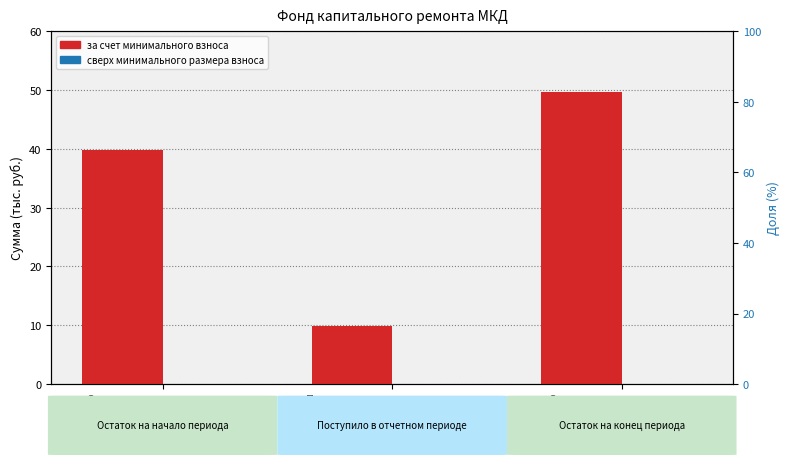

What is the difference between the за счет минимального взноса values at Поступило в отчетном периоде and Остаток на начало периода?

29.8